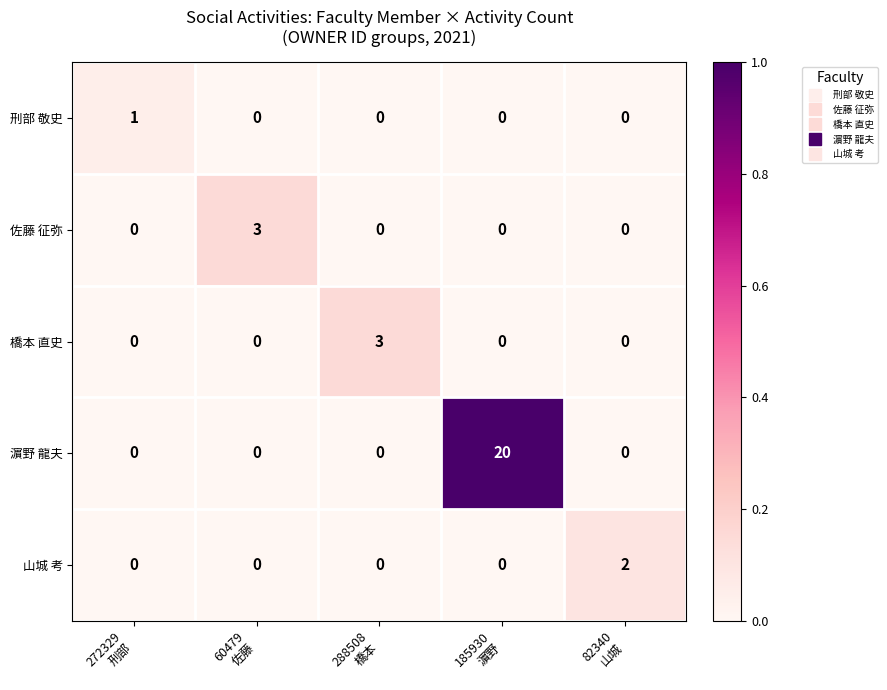

Reading left to right, what are all the values shown in this chart?

刑部 敬史: 1	0	0	0	0
佐藤 征弥: 0	3	0	0	0
橋本 直史: 0	0	3	0	0
濵野 龍夫: 0	0	0	20	0
山城 考: 0	0	0	0	2